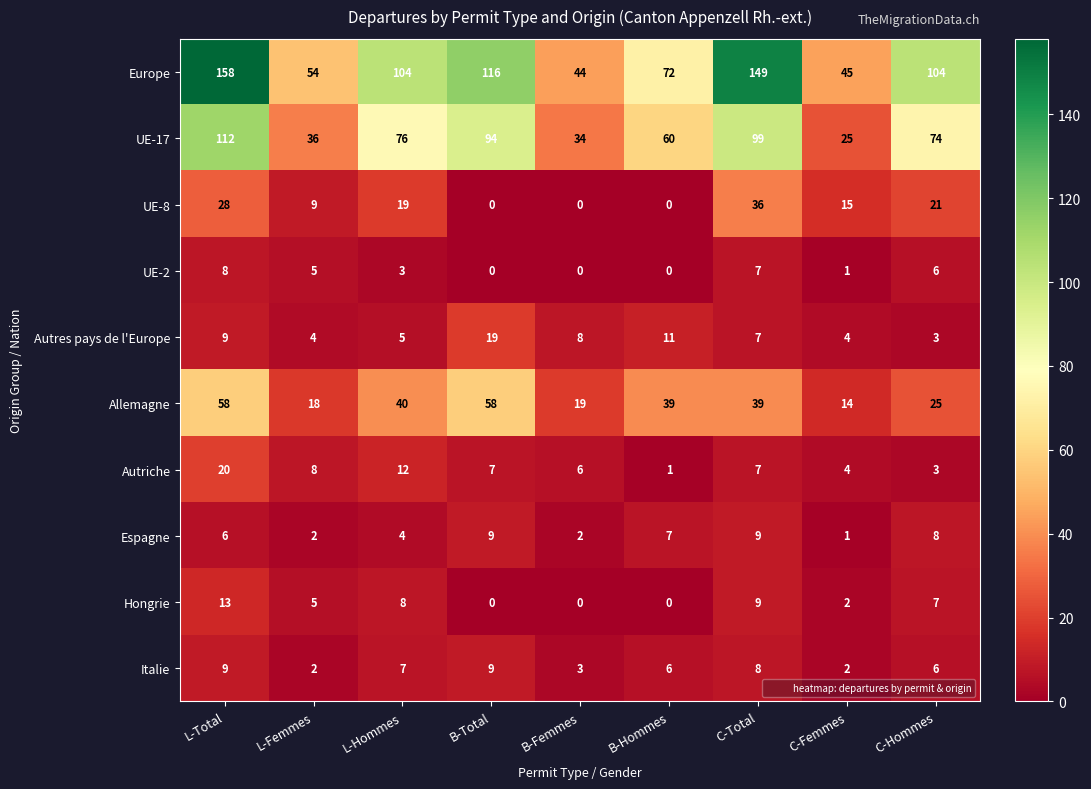

Which category has the highest value across all series?

L-Total